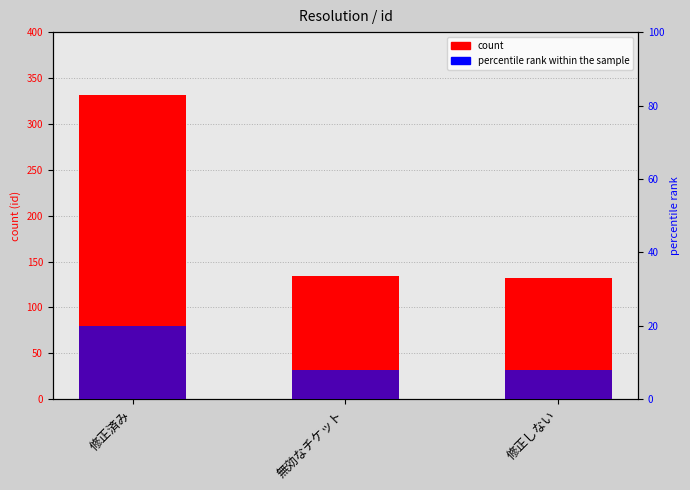

What is the difference between the count values at 無効なチケット and 修正しない?

2.0